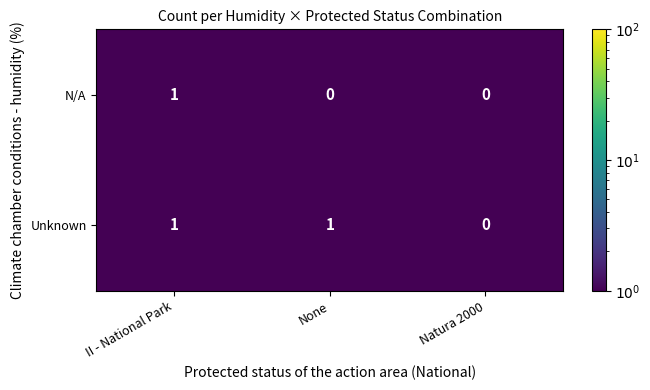

At which label is Unknown closest to 0?

Natura 2000